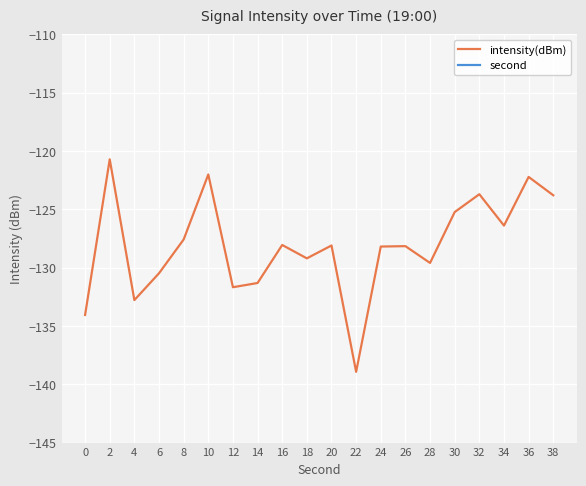

The value of second at 2 is 3.4. True or false?

False